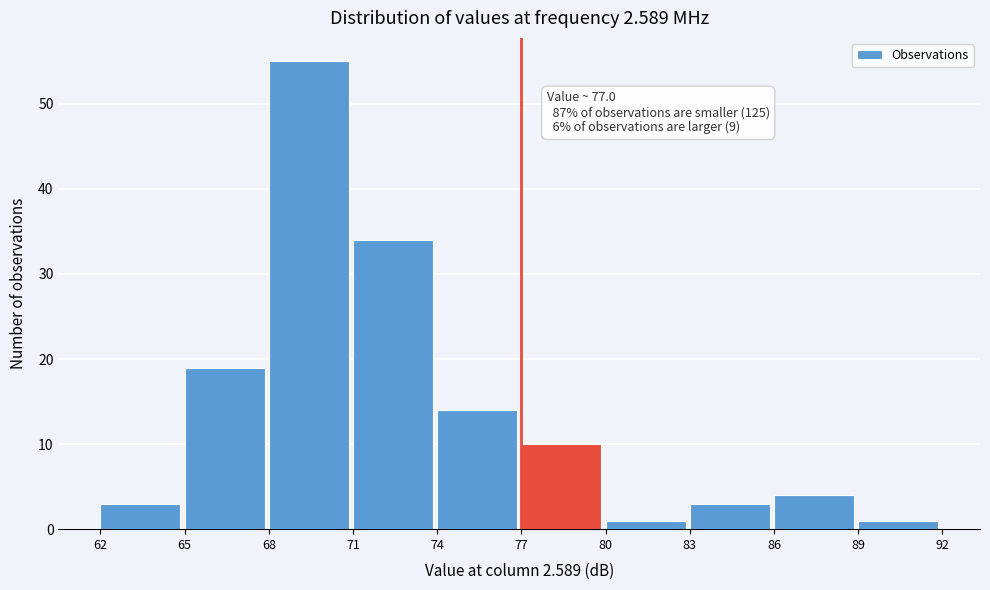

Which range on the x-axis has the tallest bar?

68 to 71